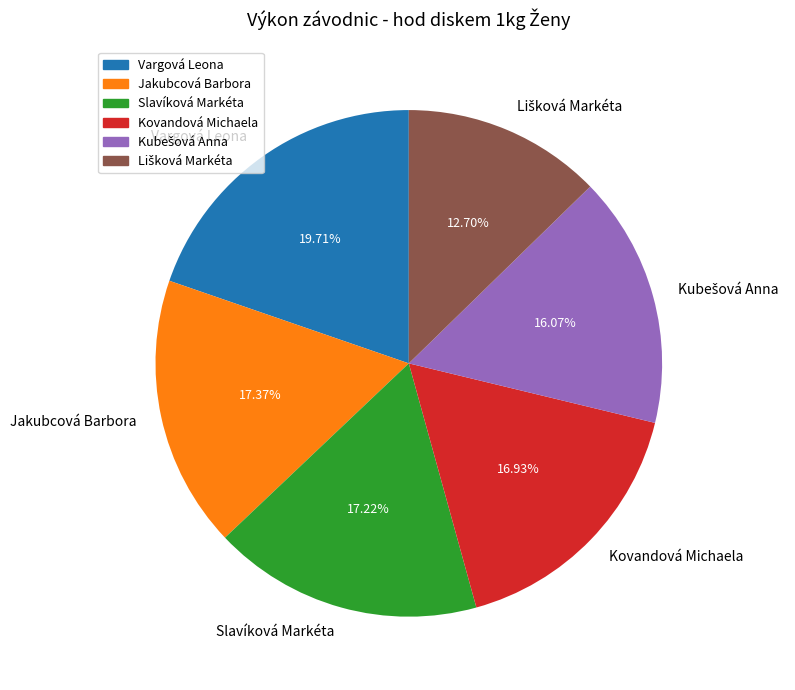

Is Slavíková Markéta the majority of the pie?

No